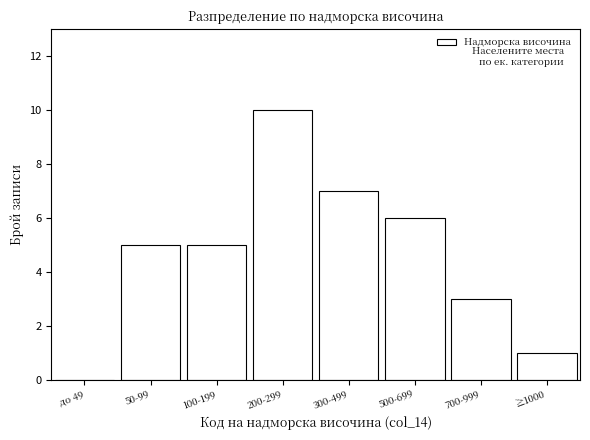

Reading left to right, list all the values displayed in this chart.

до 49=0	50-99=5	100-199=5	200-299=10	300-499=7	500-699=6	700-999=3	≥1000=1